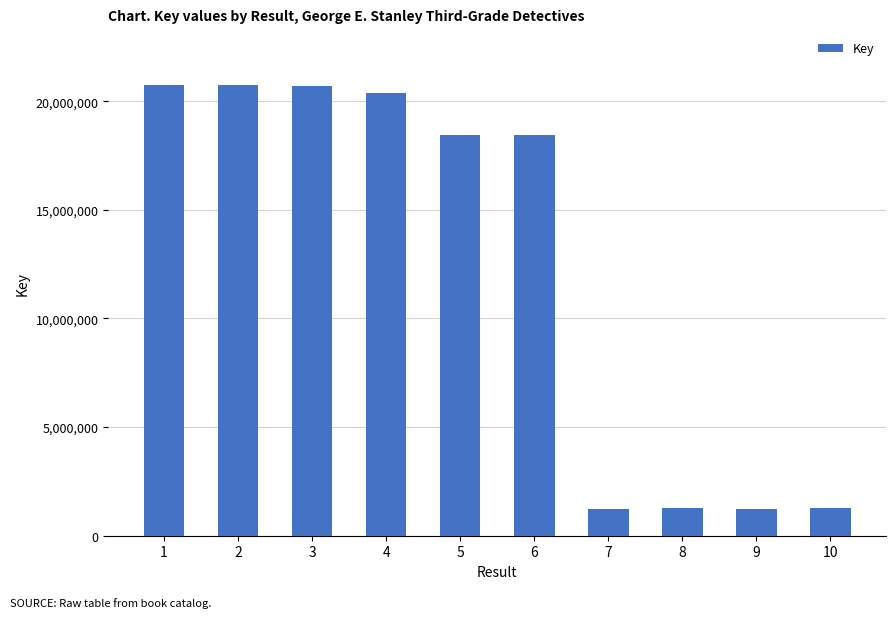

Between 1 and 9, which is larger?

1